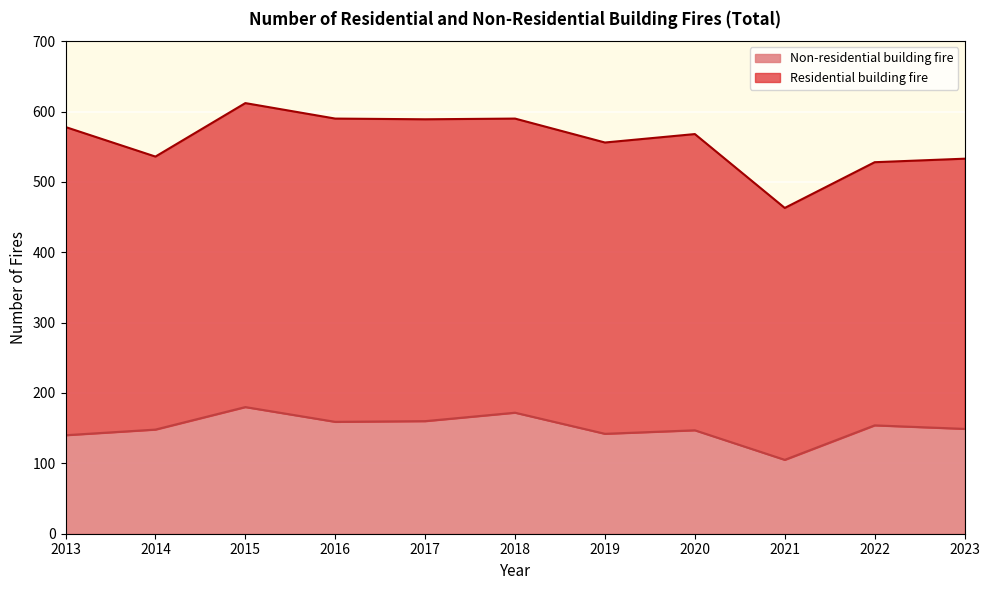

True or false: the data shows 39 at 2014.

False